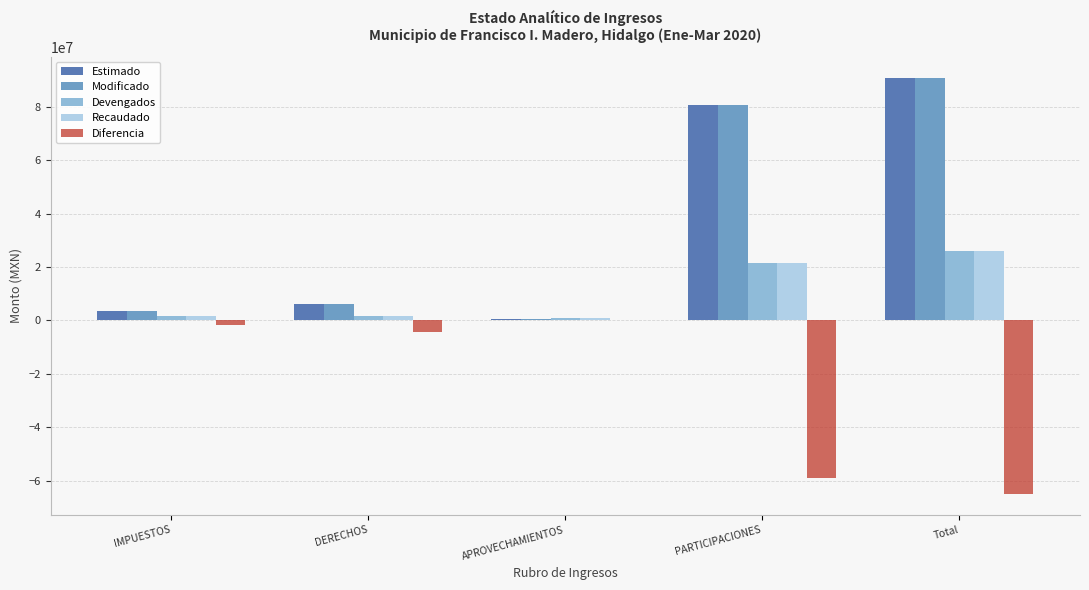

What is the maximum value for Devengados?

25951500.3